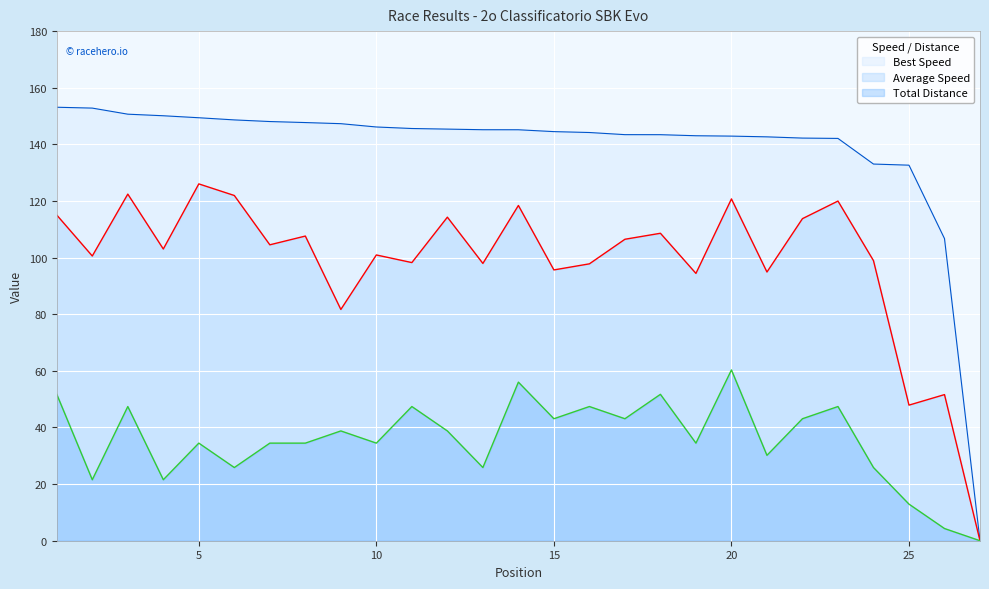

What is the value of the Average Speed point at the 6th from the left?

121.9